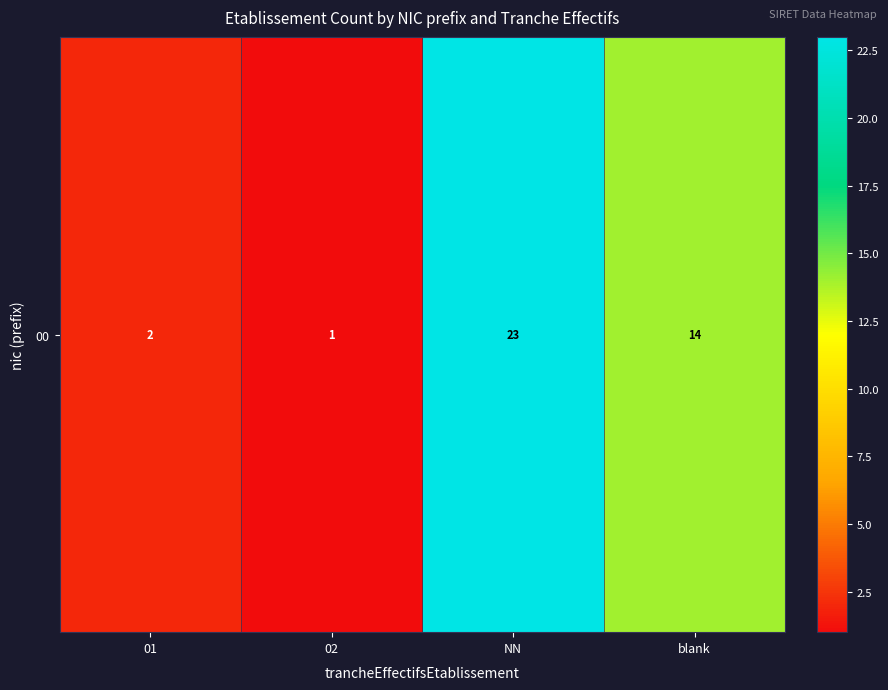

Reading left to right, what are all the values shown in this chart?

01=2	02=1	NN=23	blank=14